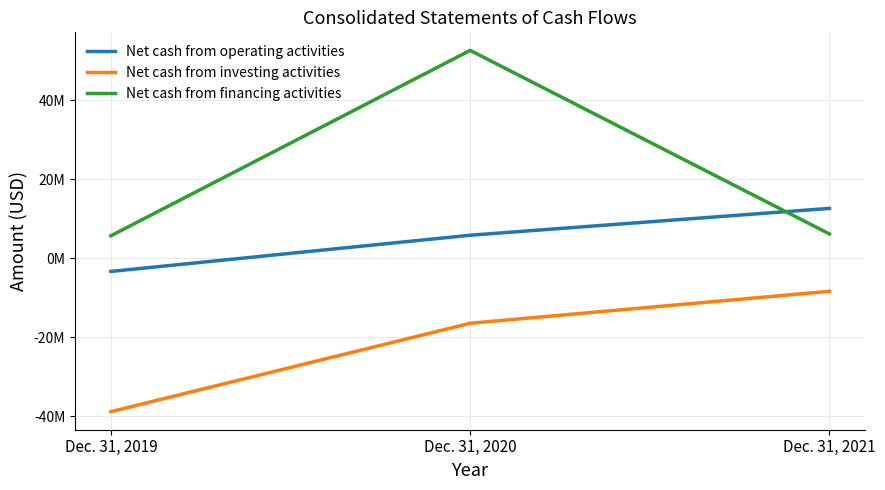

Is this an area chart (filled region under the line)?

No